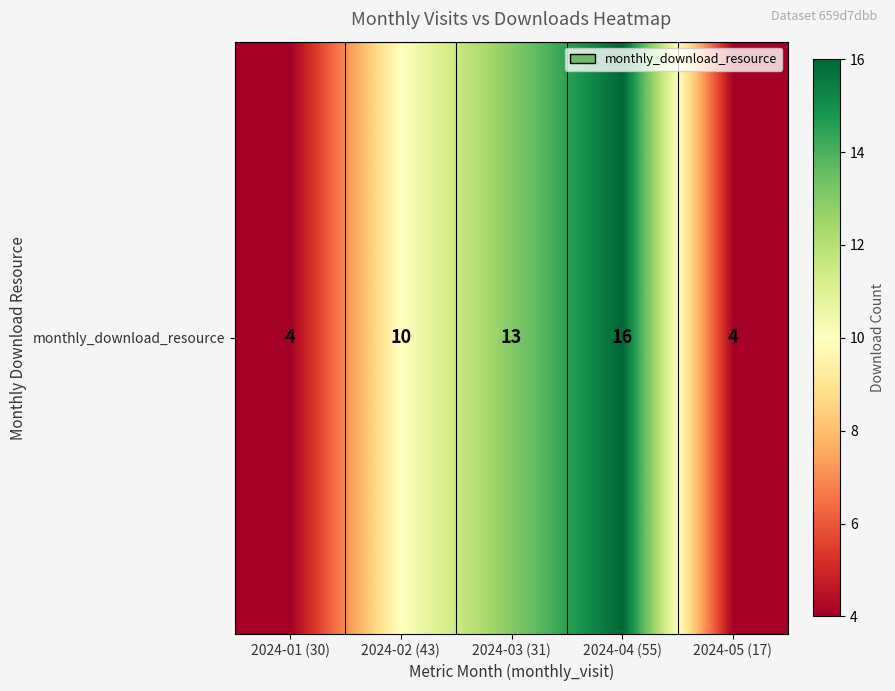

What is the sum of the values at 2024-03 (31) and 2024-02 (43)?

23